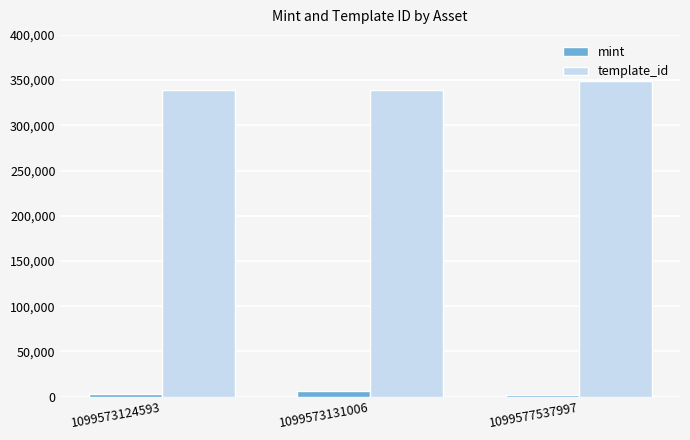

The value of template_id at 1099573124593 is 173806. True or false?

False